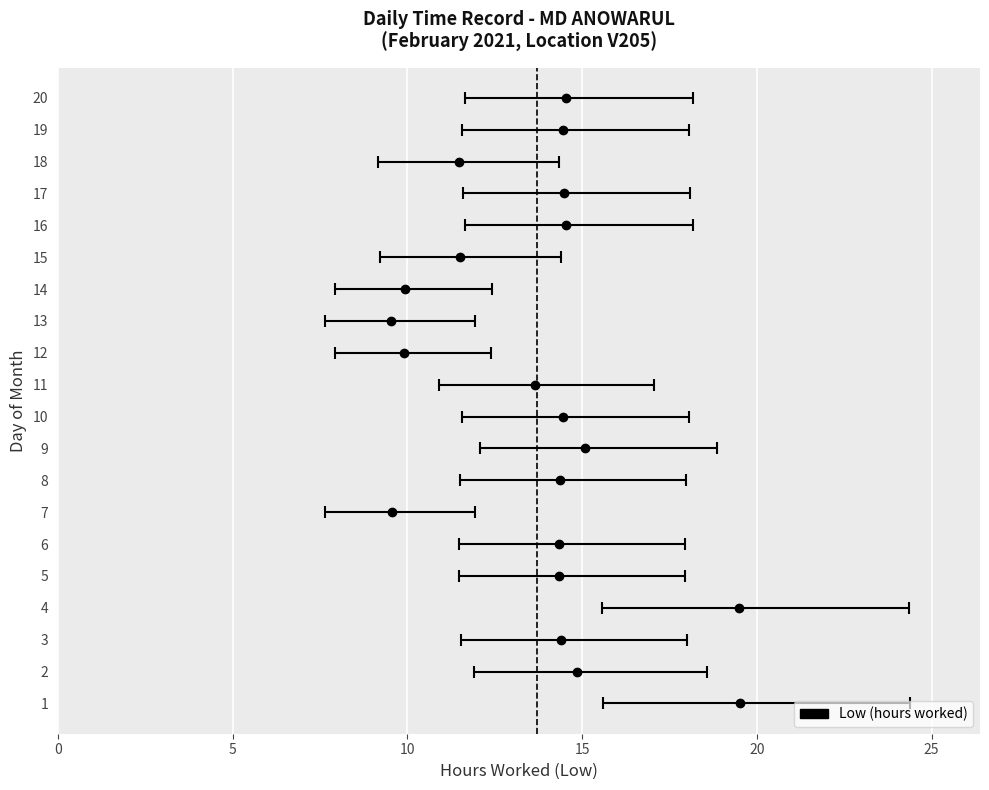

Between 9 and 19, which is larger?

9